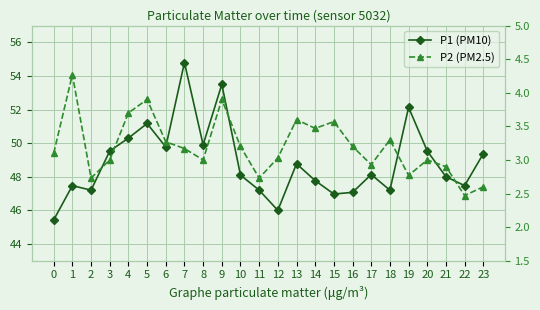

Between 6 and 0, which is larger?

6